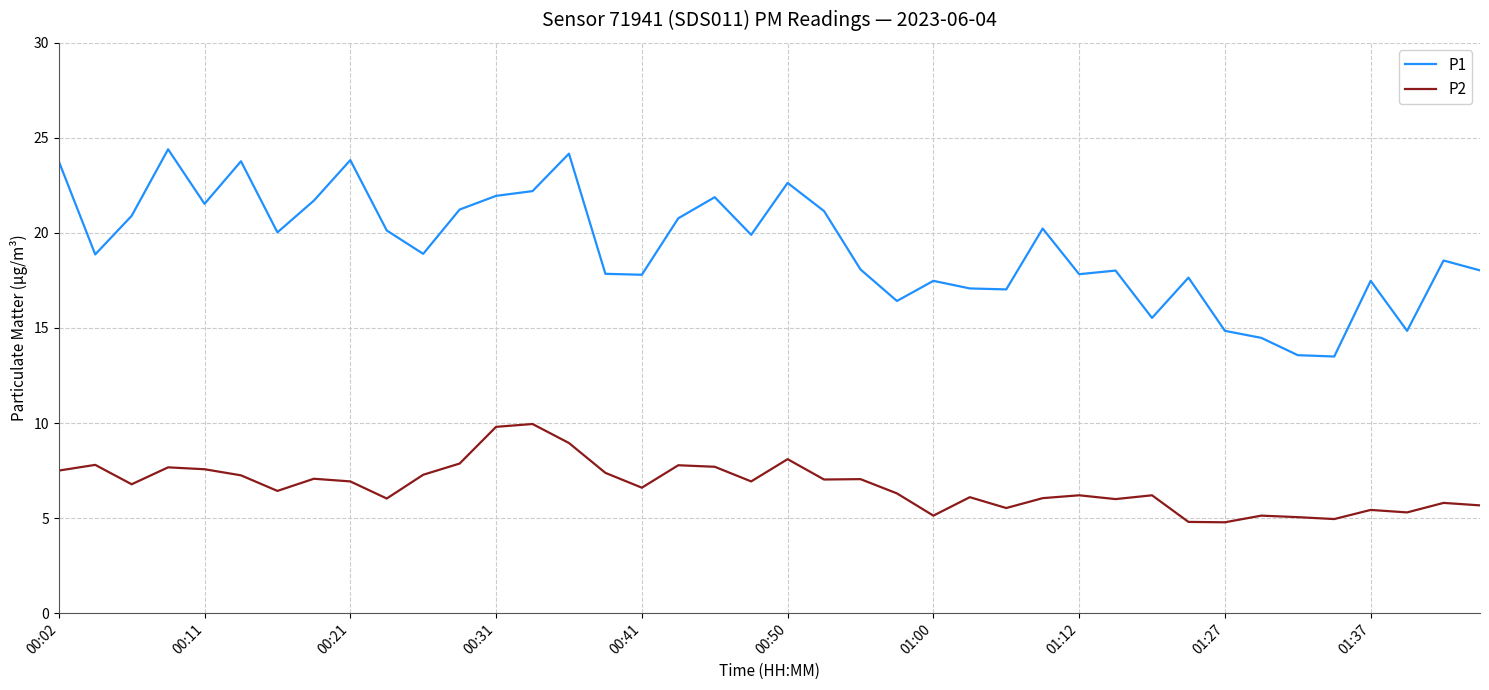

Does the chart have visible grid lines?

Yes